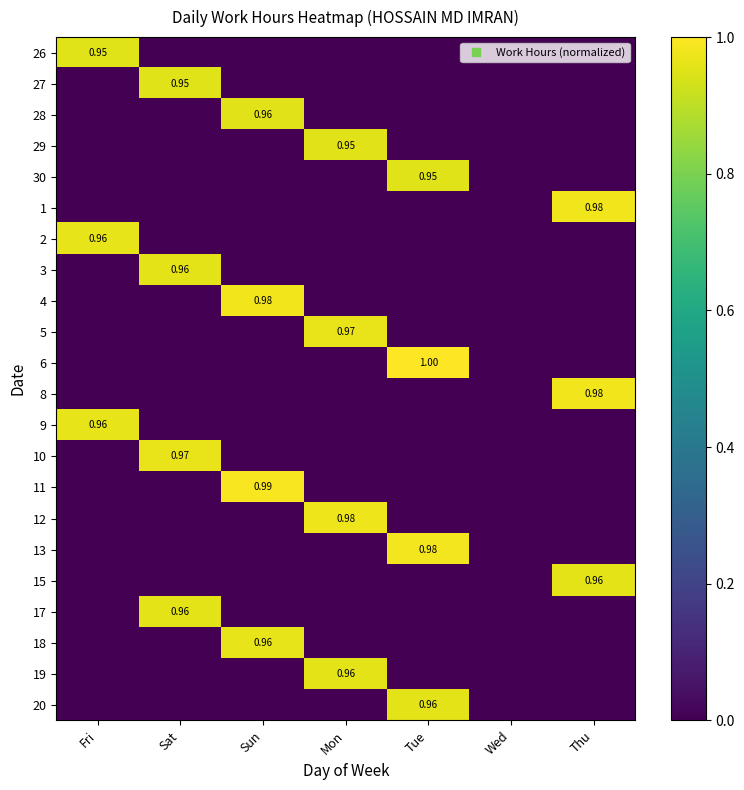

Is the value of 20 at Fri greater than the value of 15 at Wed?

No